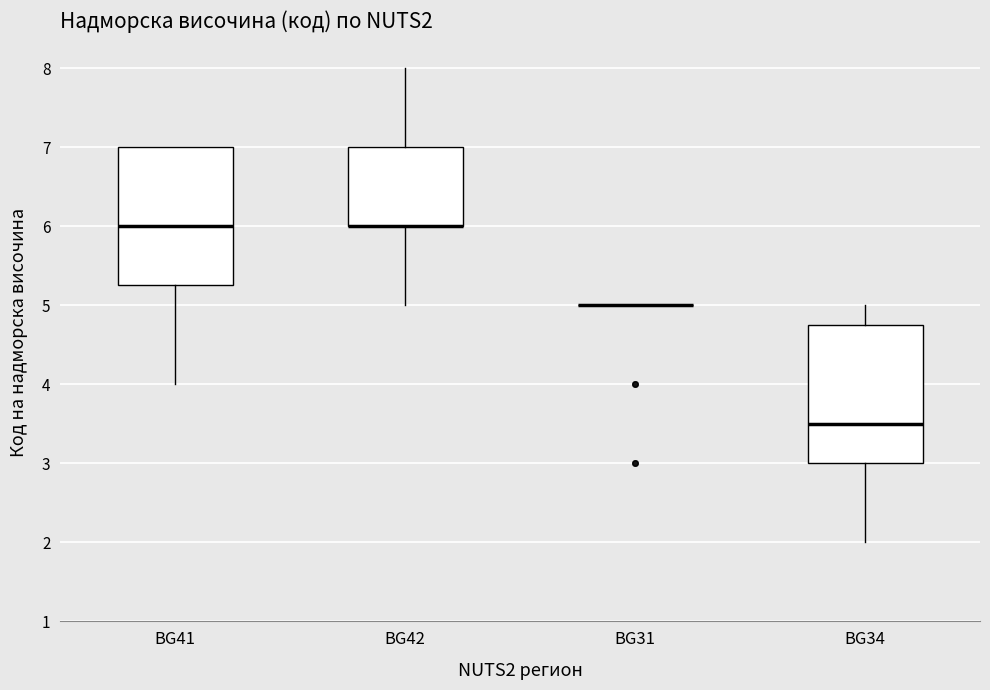

Where is the lower edge of the box for BG42 on the y-axis? The values are not printed on the chart, so give them approximately, as read against the axis.

6.0